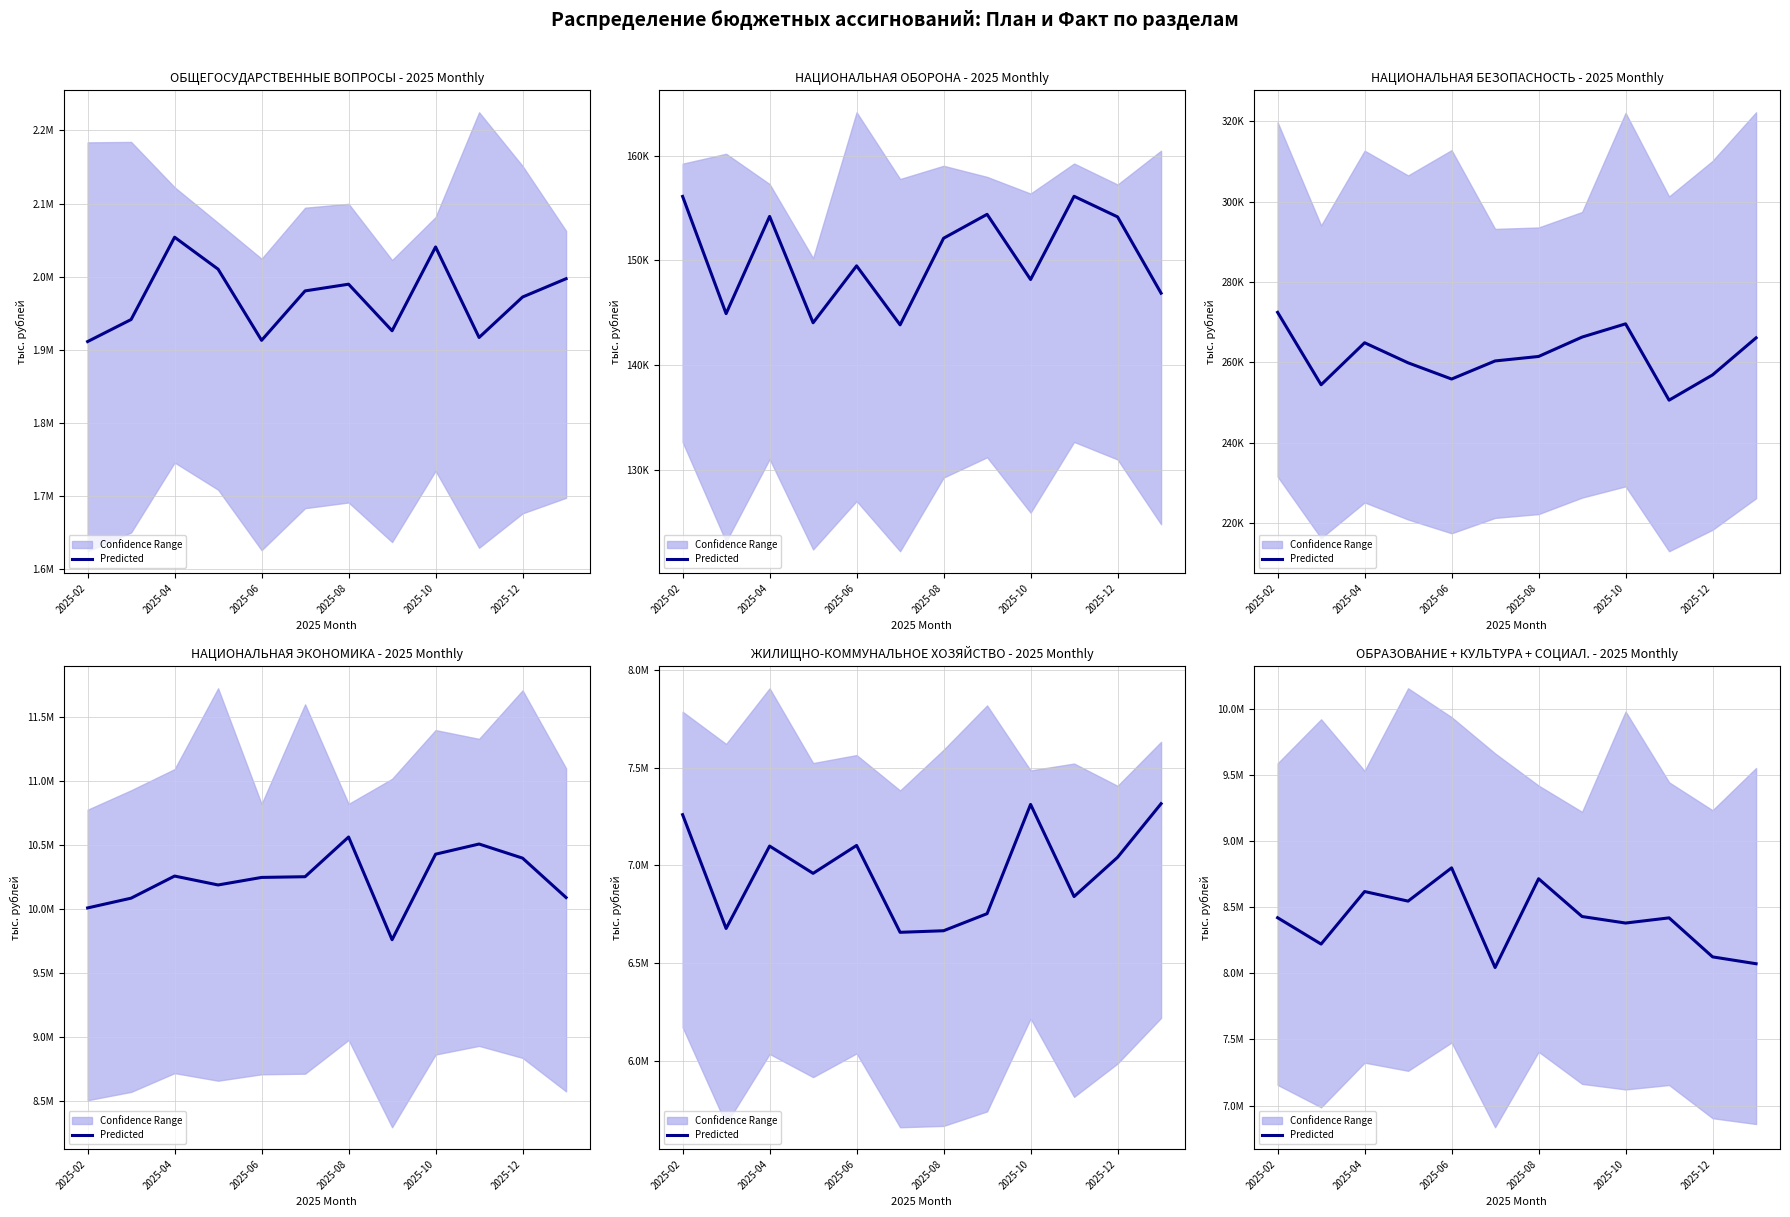

Which has a higher value, 10 or 2025-02?

2025-02